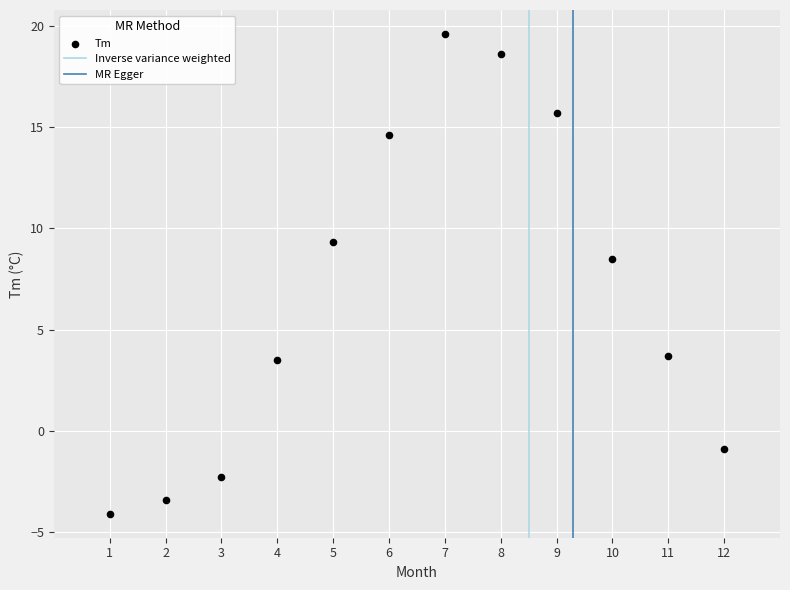

What Y value in the scatter plot is closest to 7?

8.5